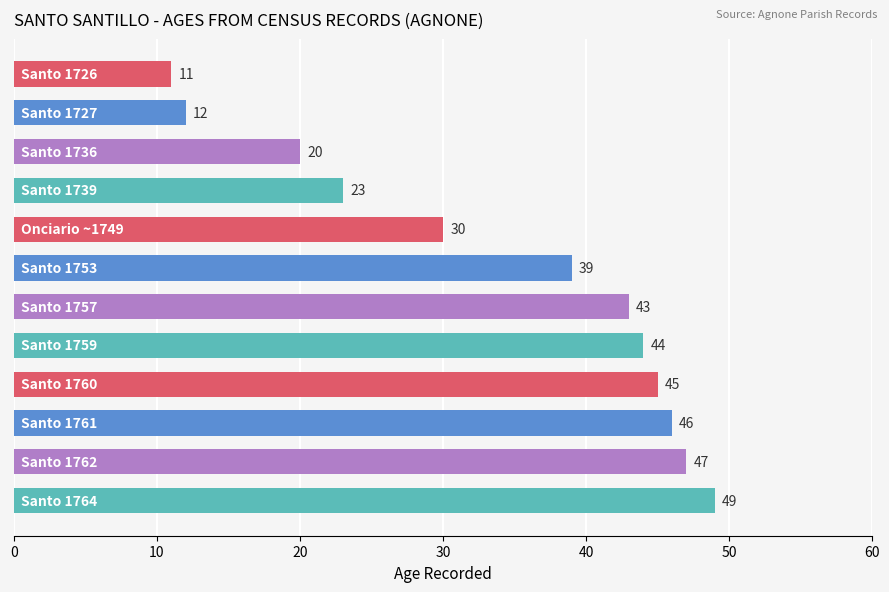

How many categories are shown in the chart?

12